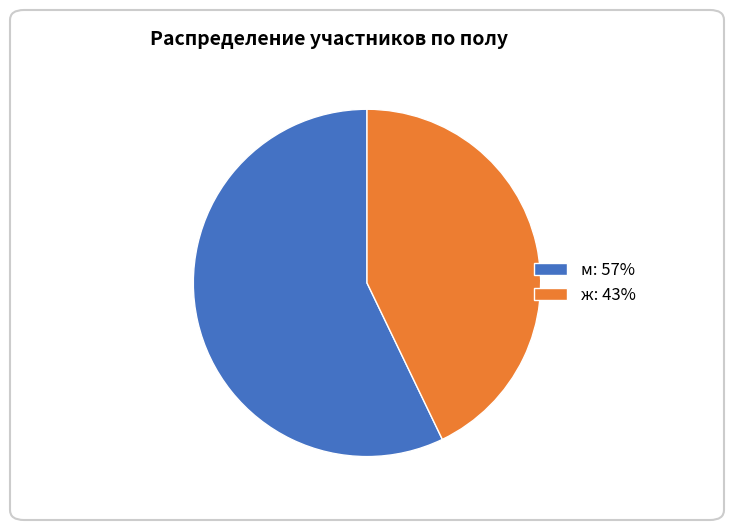

Is it true that м: 57% is 48% of the pie?

False